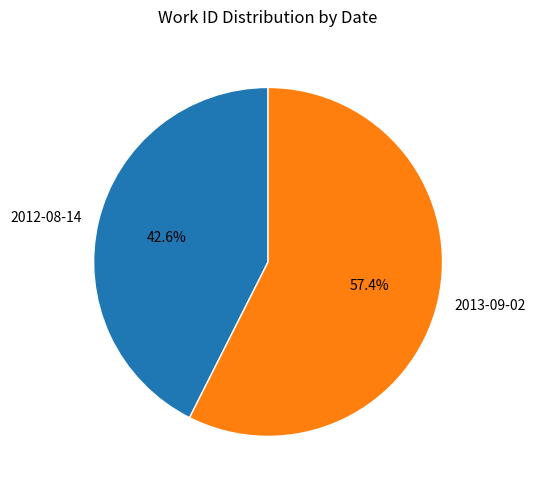

To the nearest percent, what percentage of the pie is 2013-09-02?

57%